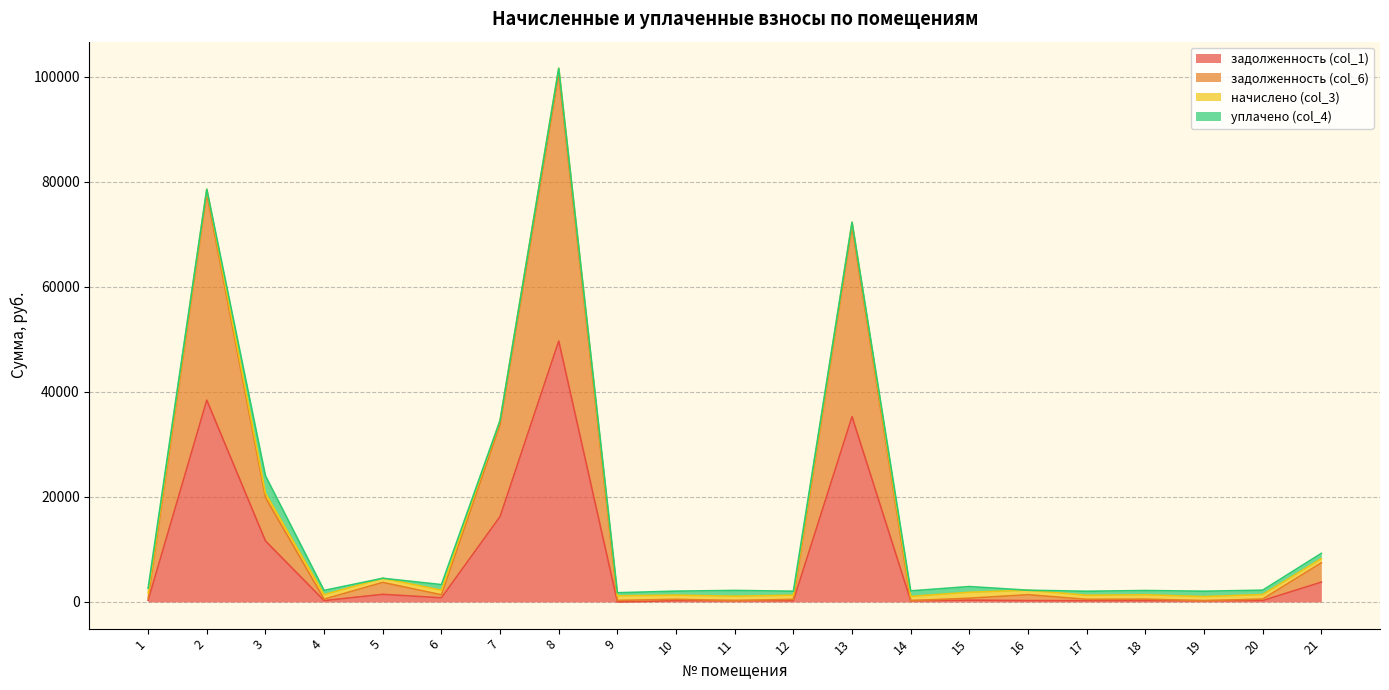

List the labels in order of задолженность (col_1) value, smallest first.

9, 17, 12, 19, 10, 14, 18, 11, 4, 16, 20, 1, 15, 6, 5, 21, 3, 7, 13, 2, 8